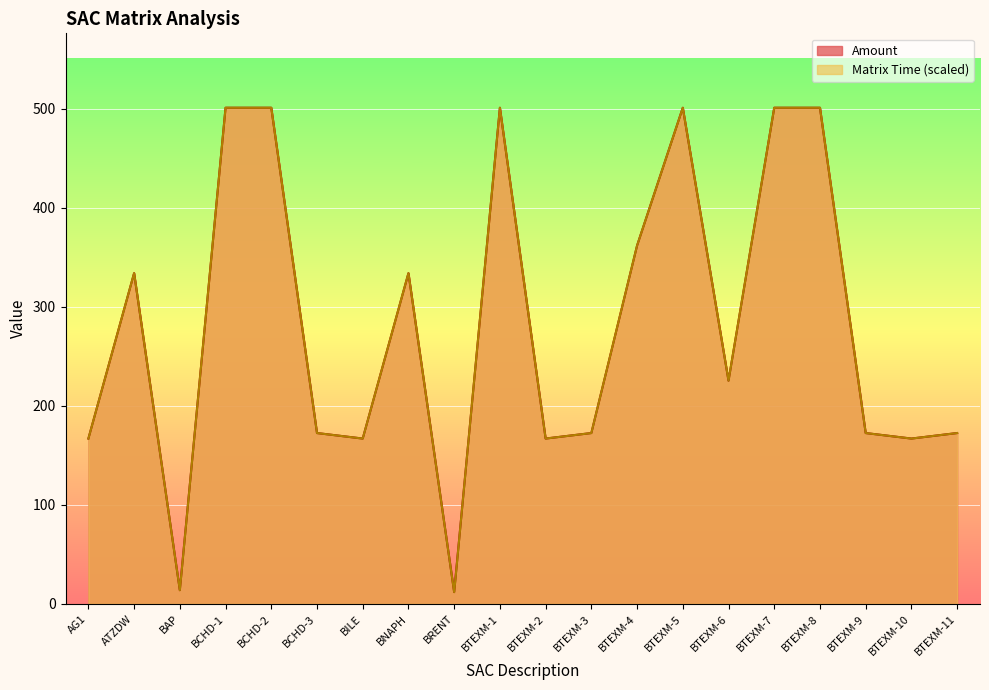

At which label does Matrix Time reach its peak?

BCHD-1